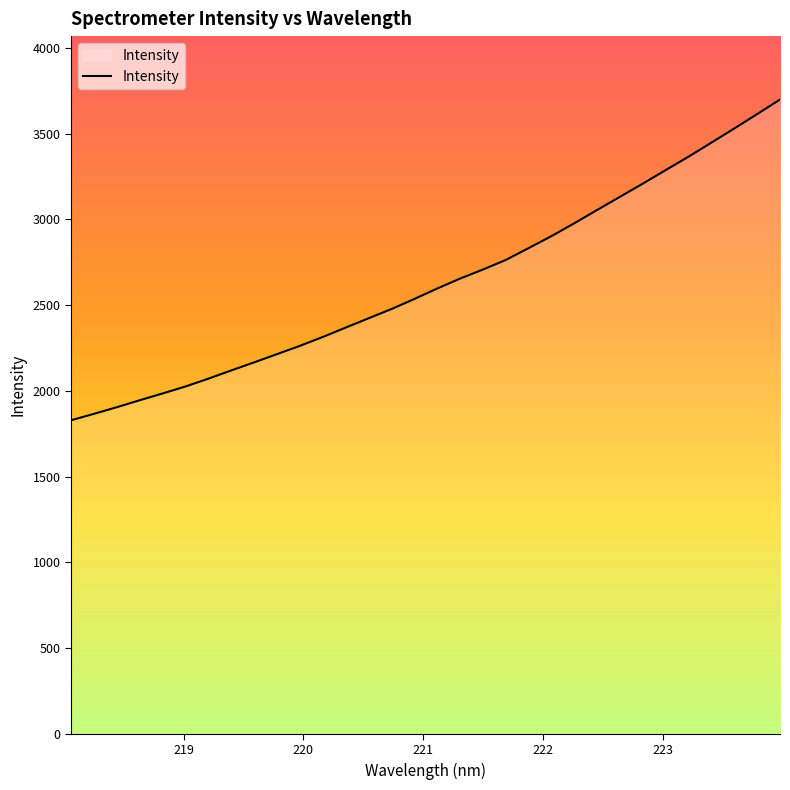

What is the greatest value displayed?

3699.4